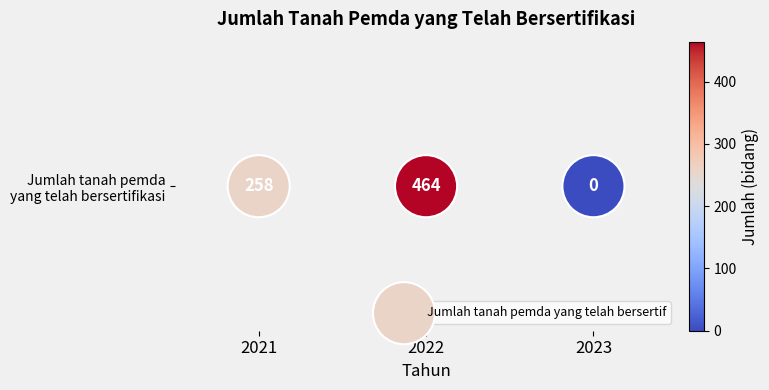

List the labels in order of value, smallest first.

2023, 2021, 2022